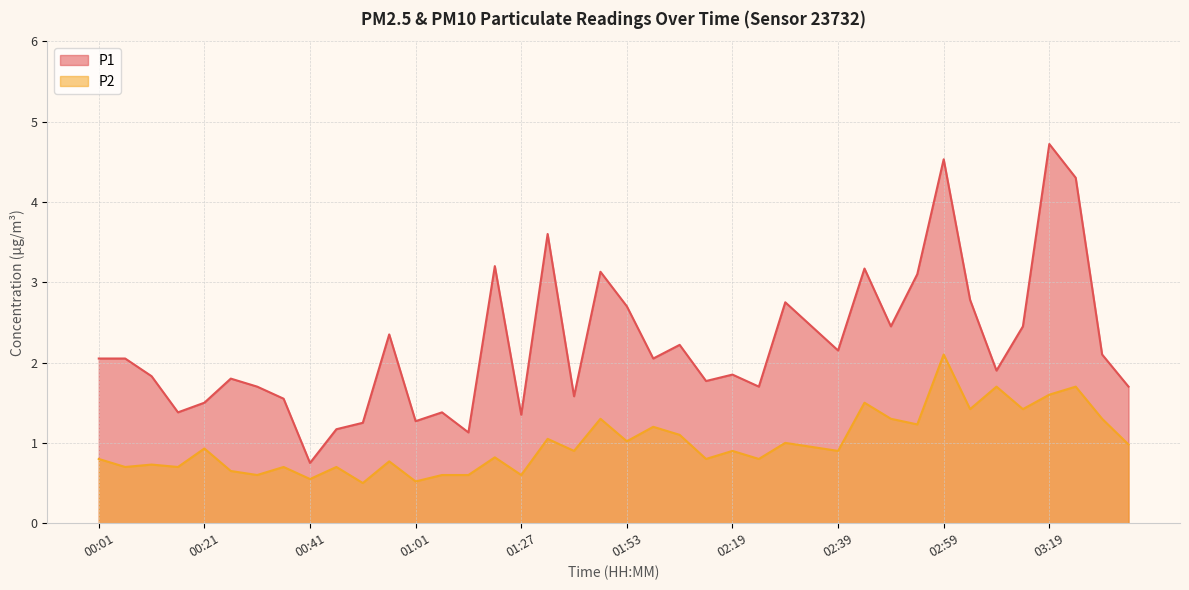

At which label does P1 reach its peak?

03:19